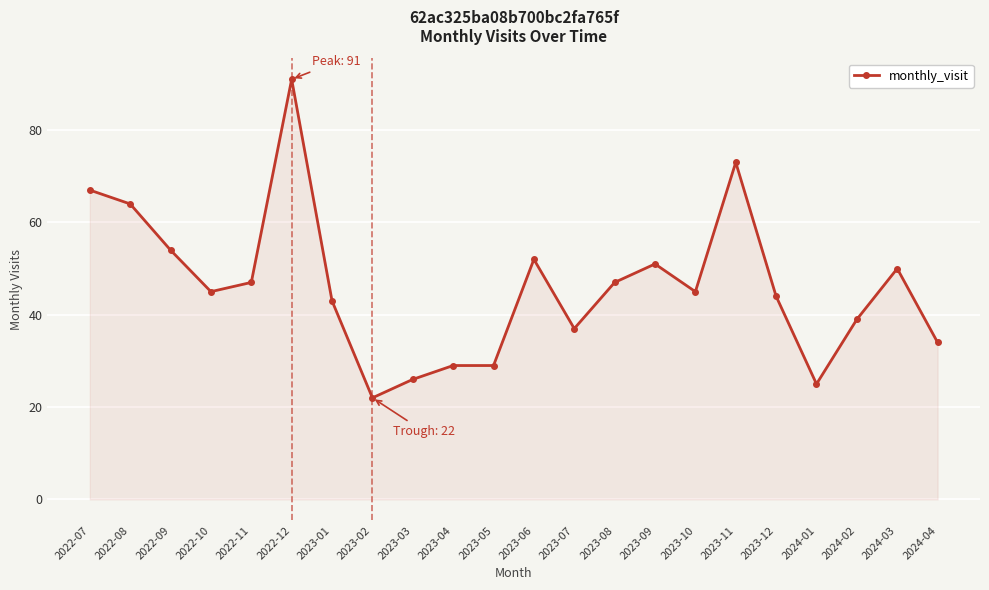

At which category does the chart reach its peak across all series?

2022-12